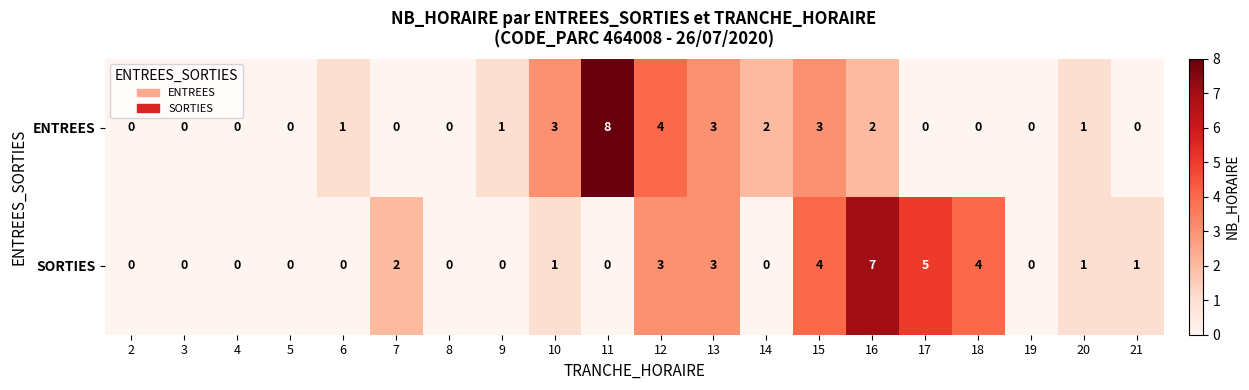

Which series changed the most between 13 and 16?

SORTIES